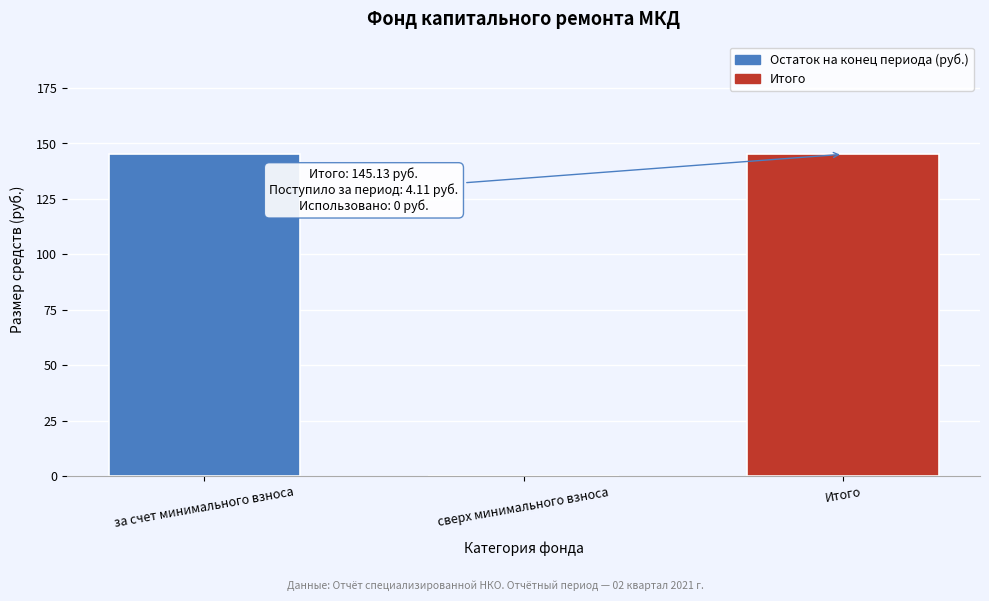

Reading left to right, transcribe all the data shown in this chart.

за счет минимального взноса=145.1	сверх минимального взноса=0.0	Итого=145.1